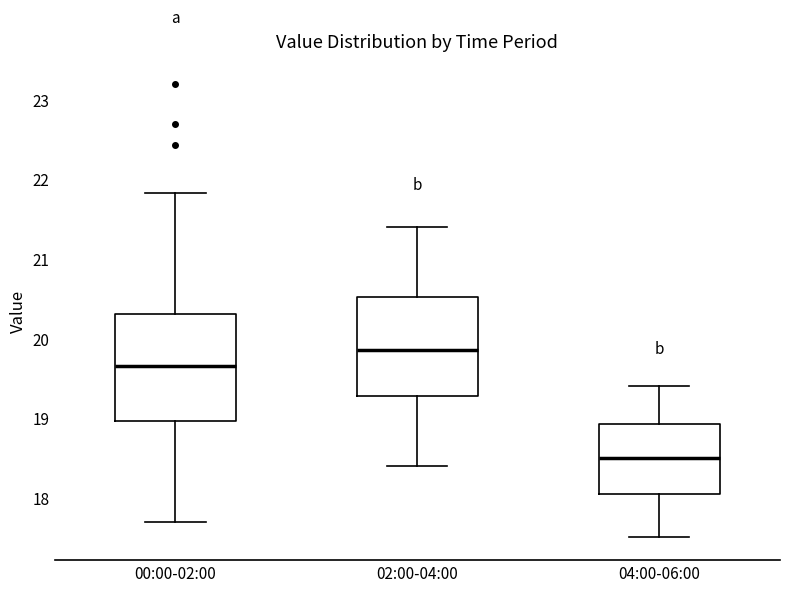

Where is the lower edge of the box for 04:00-06:00 on the y-axis? The values are not printed on the chart, so give them approximately, as read against the axis.

18.1